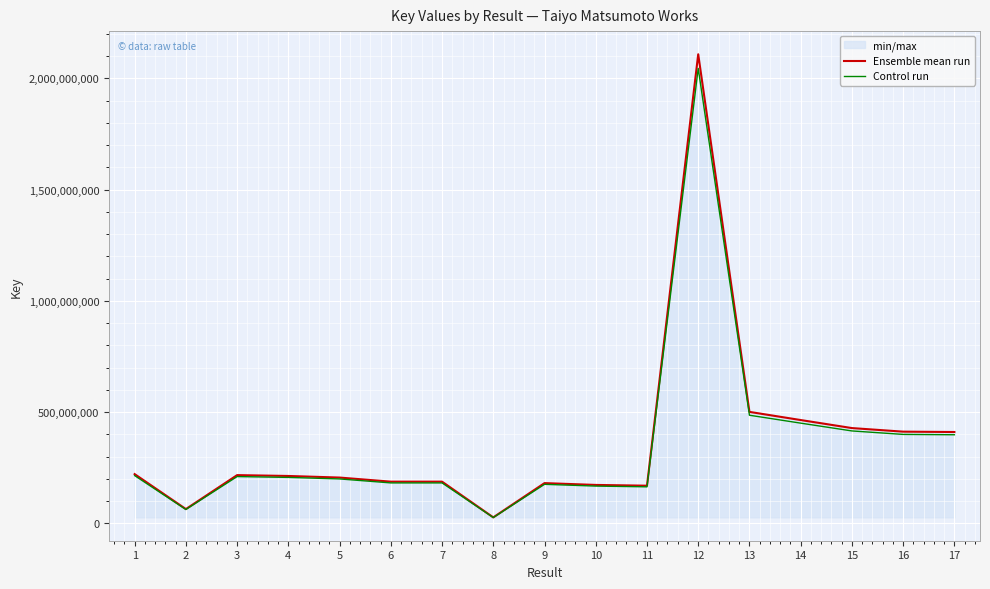

Is this an area chart (filled region under the line)?

No